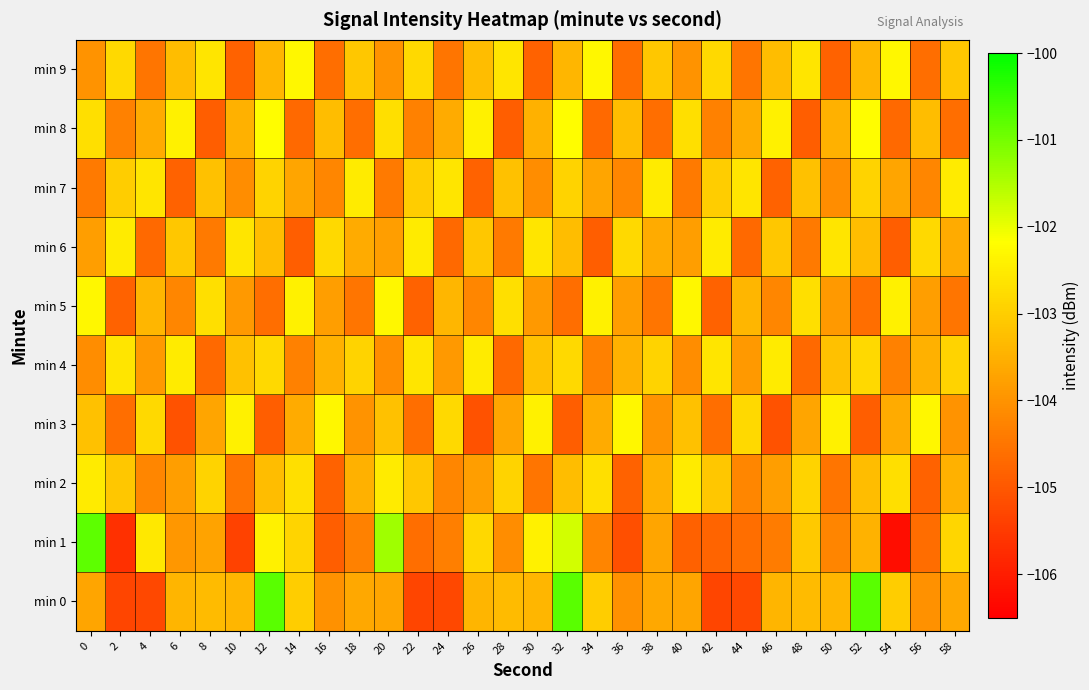

Which series has the largest range (max minus min)?

min 1